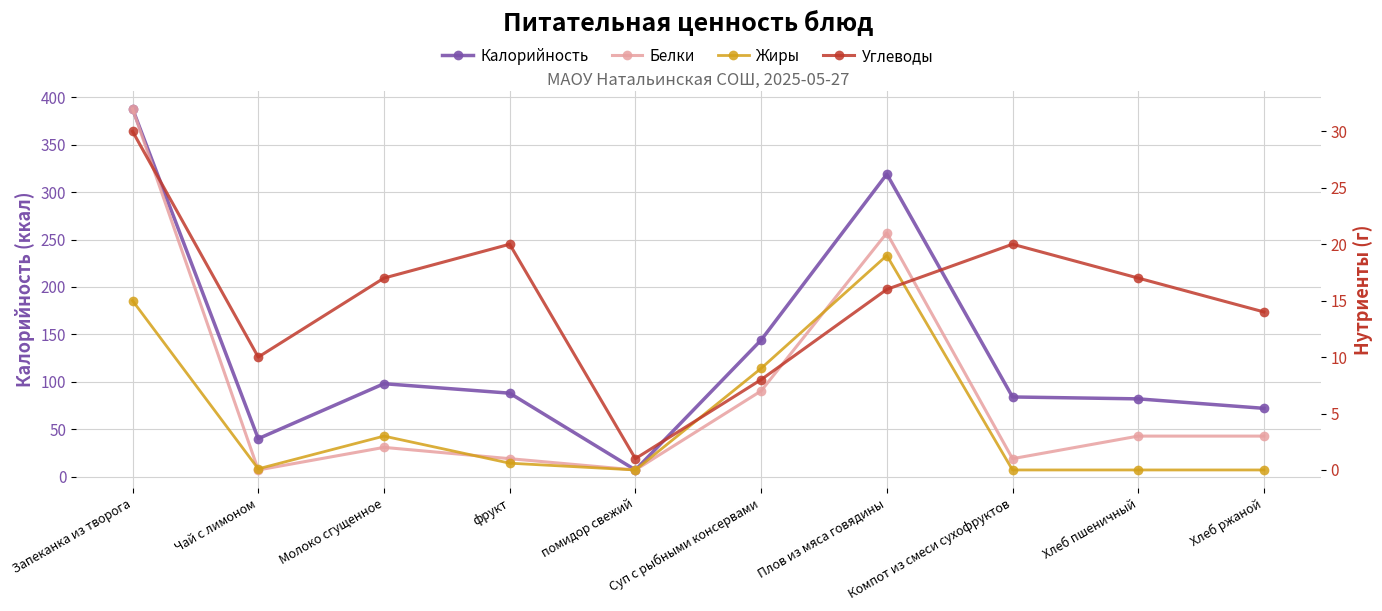

What is the sum of the Белки values at помидор свежий and фрукт?

1.0